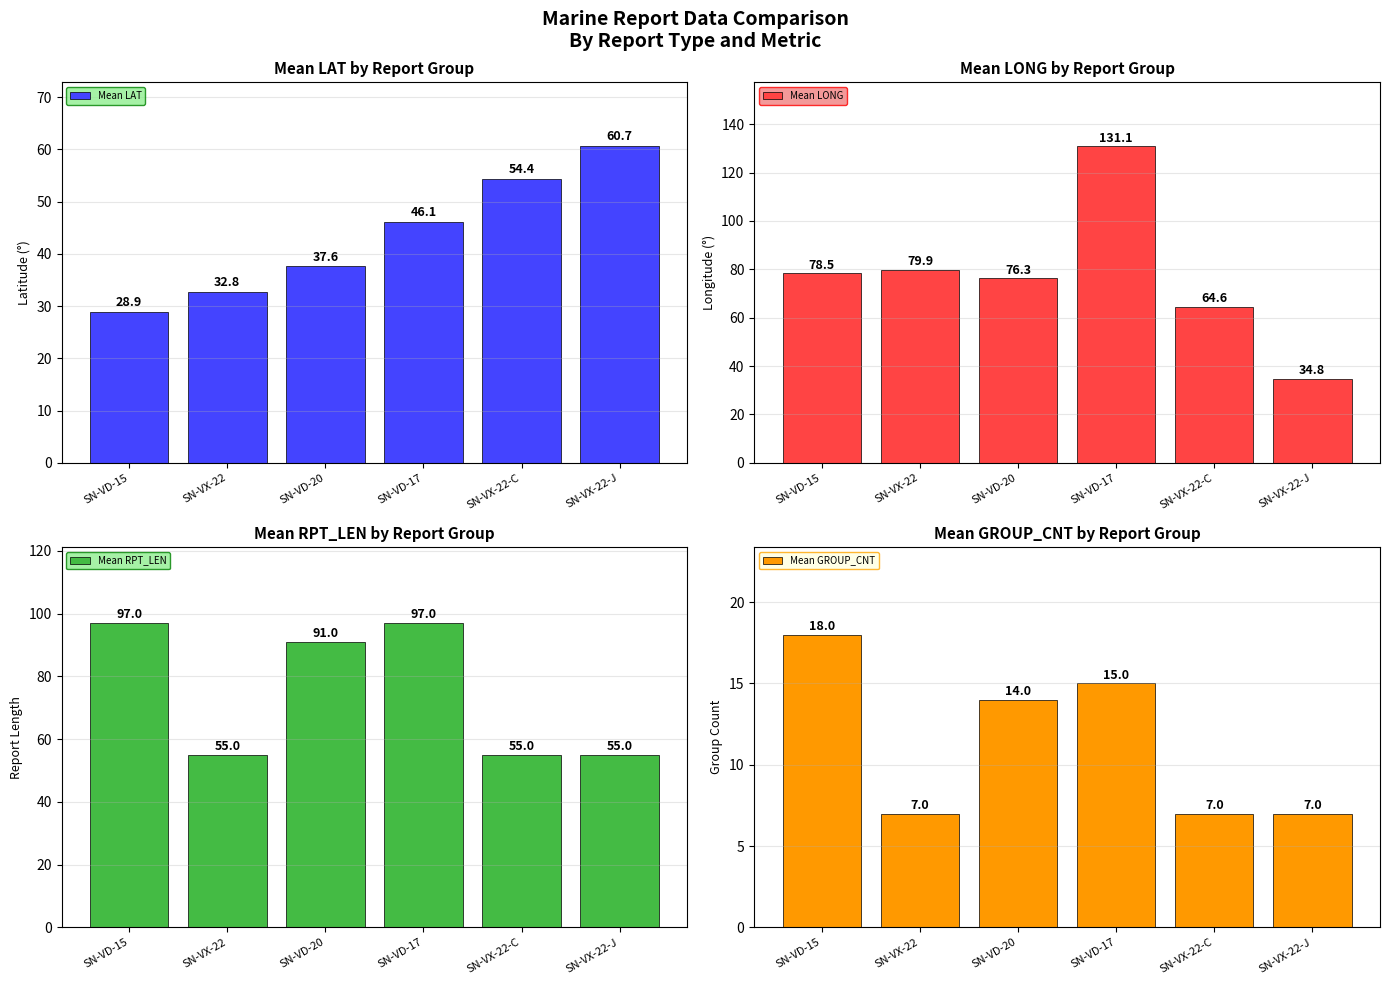

Which series has the largest total across all categories?

Mean LONG